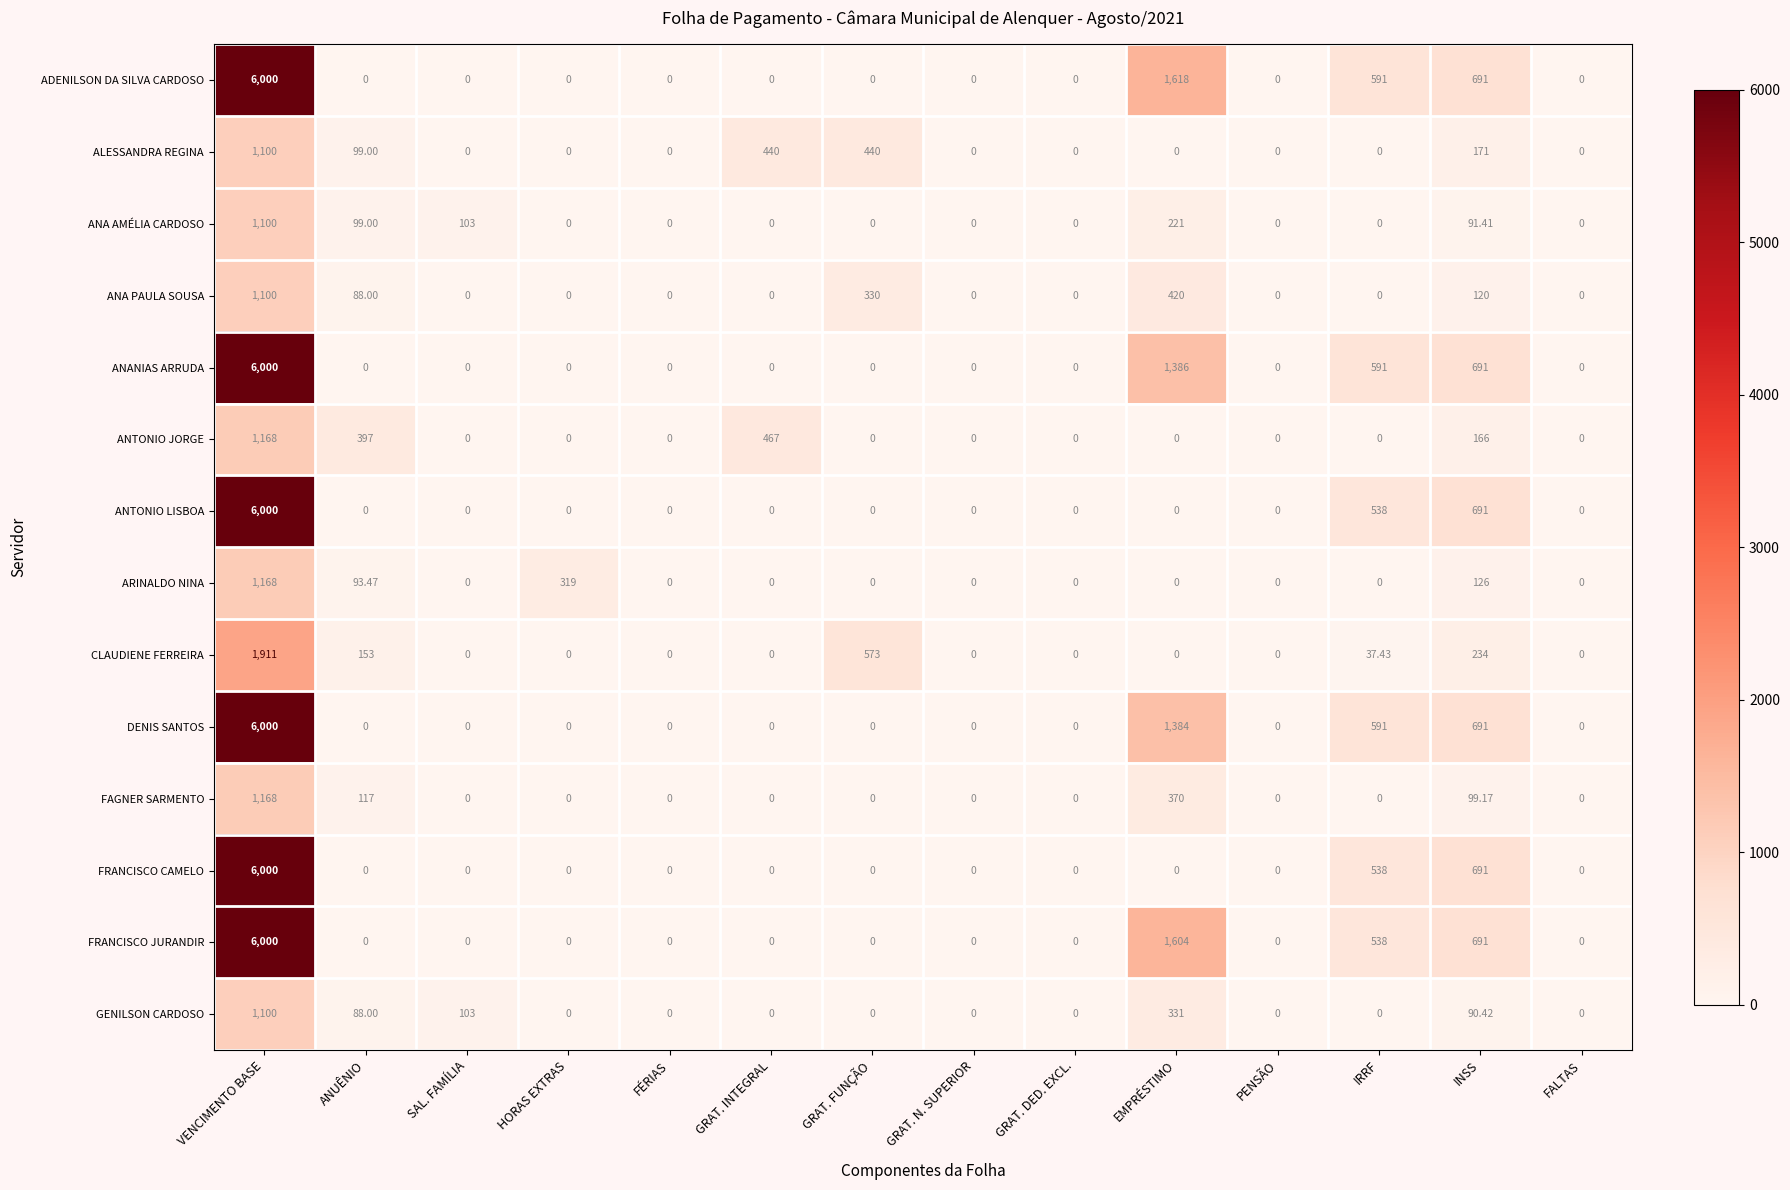

Which series changed the most between IRRF and INSS?

CLAUDIENE FERREIRA